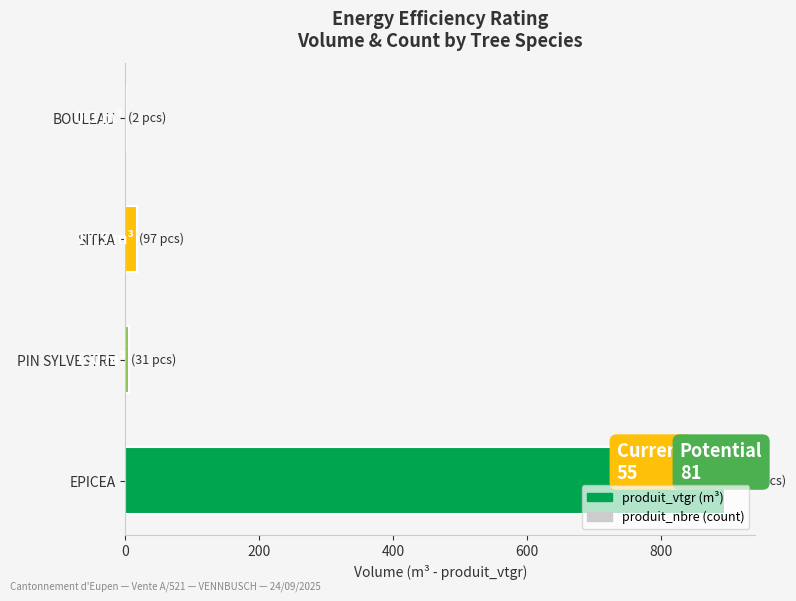

Which series has the largest total across all categories?

produit_nbre